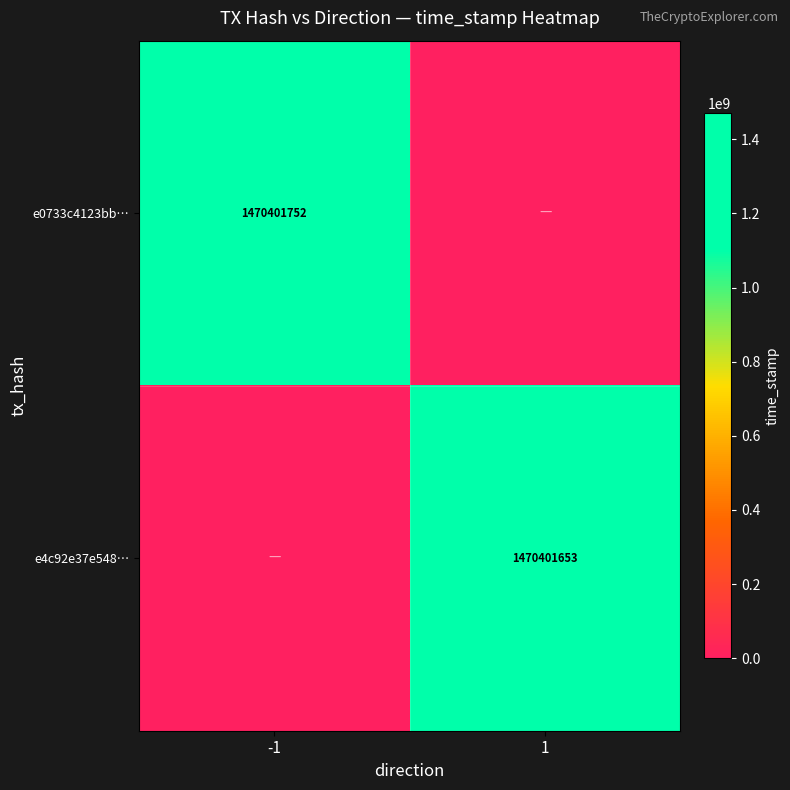

Count the number of data series in this chart.

2